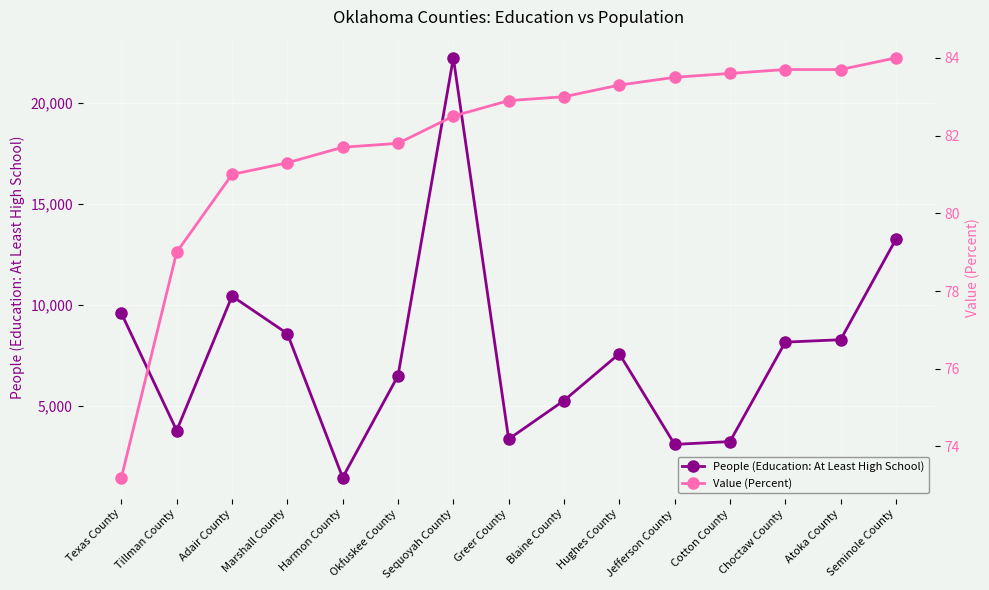

Is this an area chart (filled region under the line)?

No